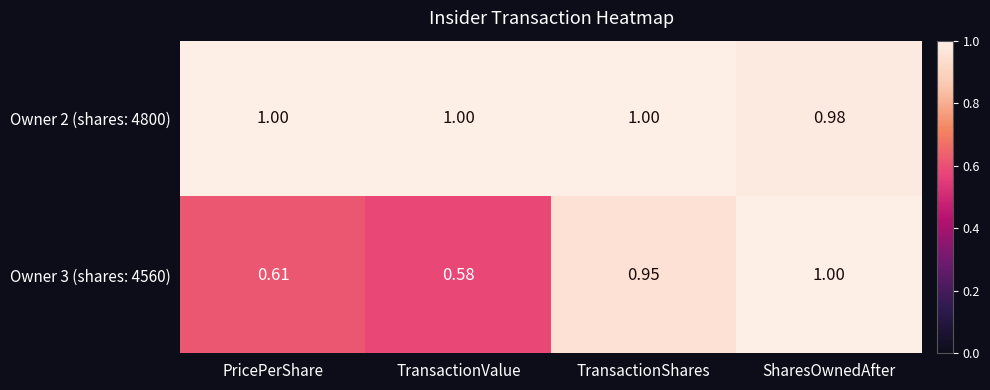

At which category is the sum across all series the highest?

SharesOwnedAfter